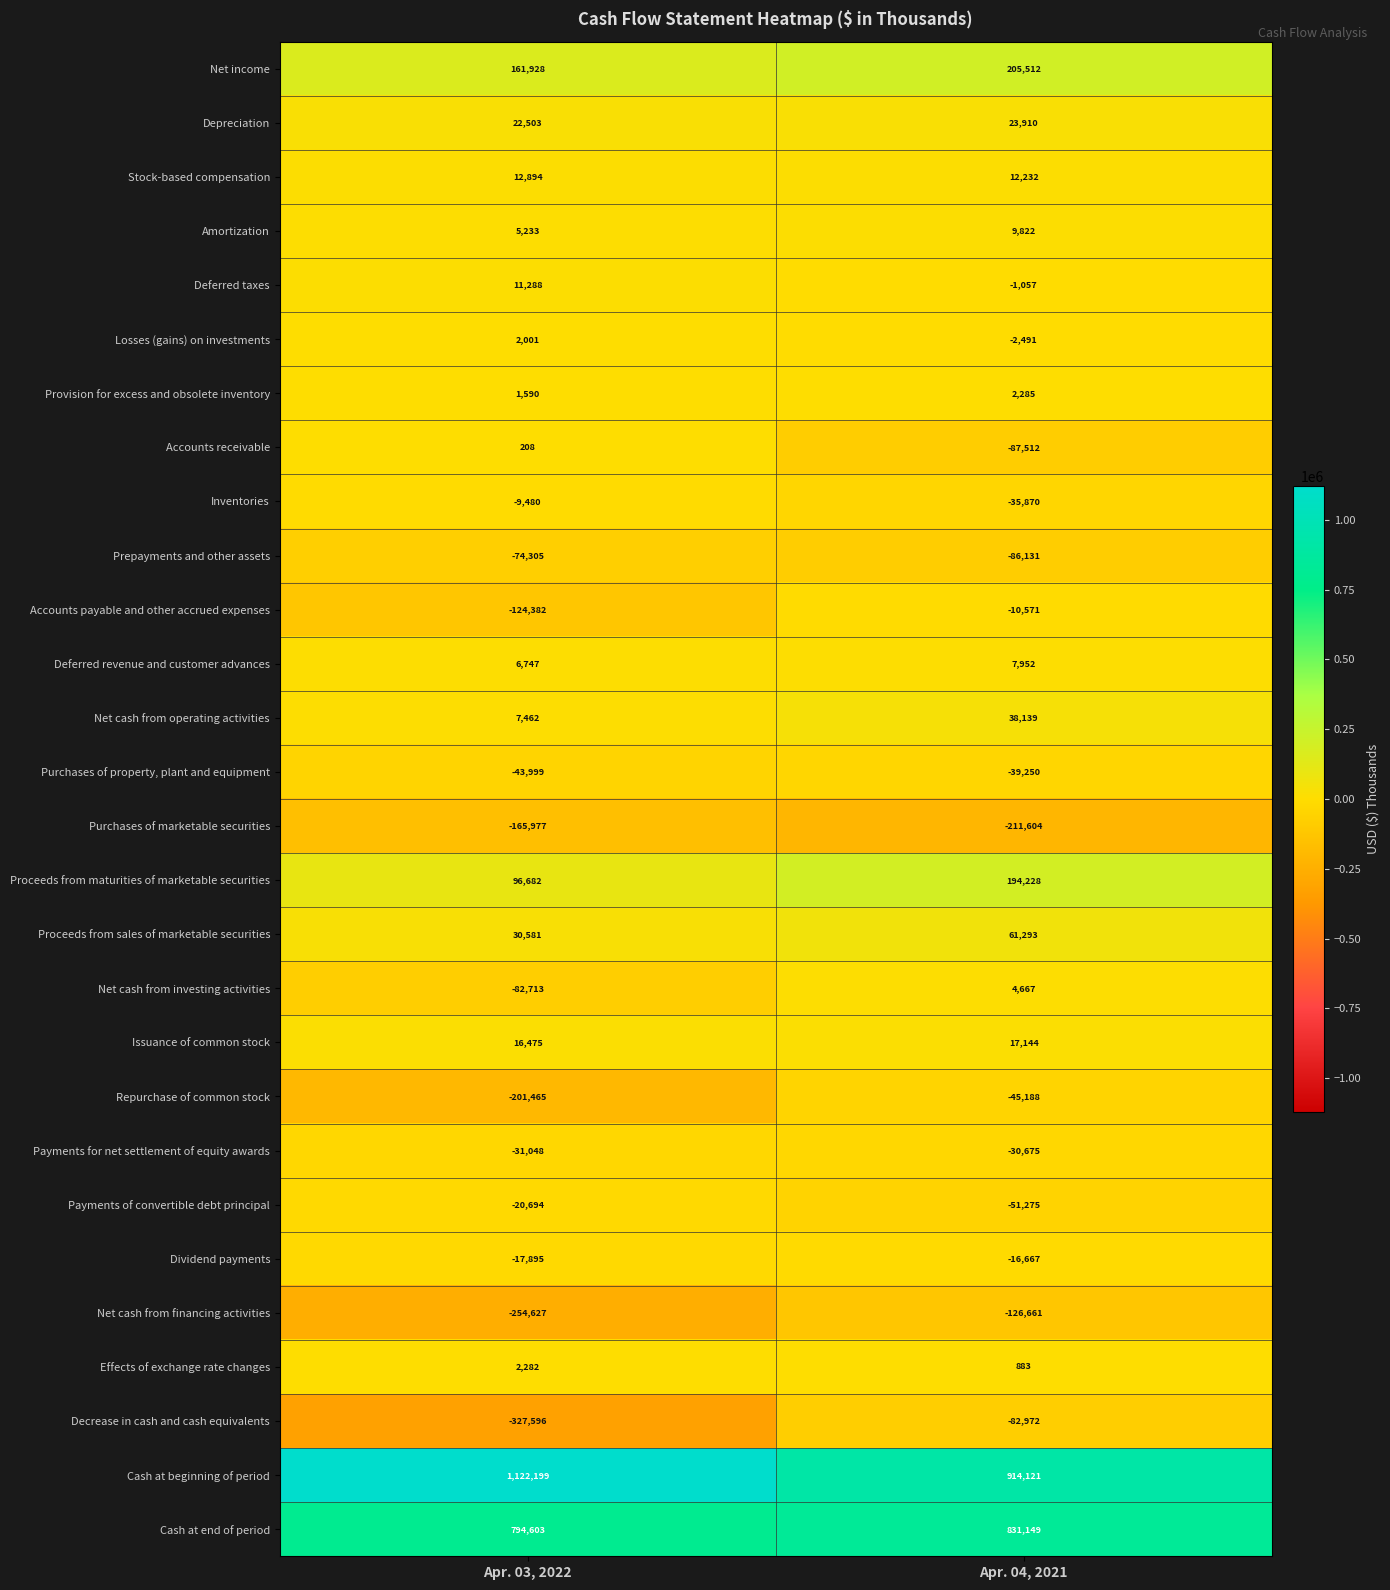

What is the total value across all series at Apr. 03, 2022?

940495